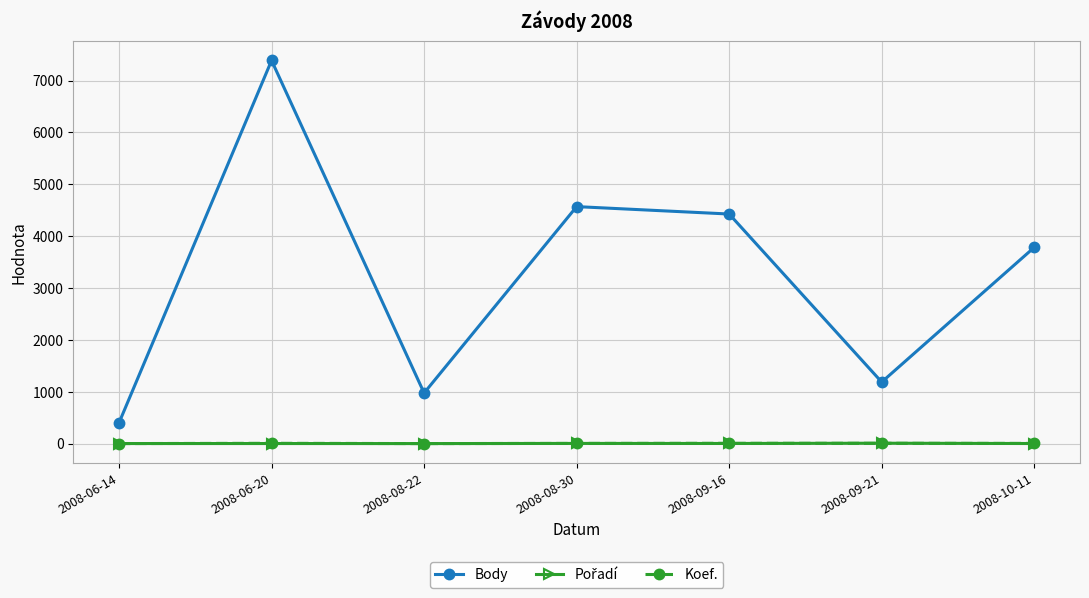

Which series has the largest total across all categories?

Body